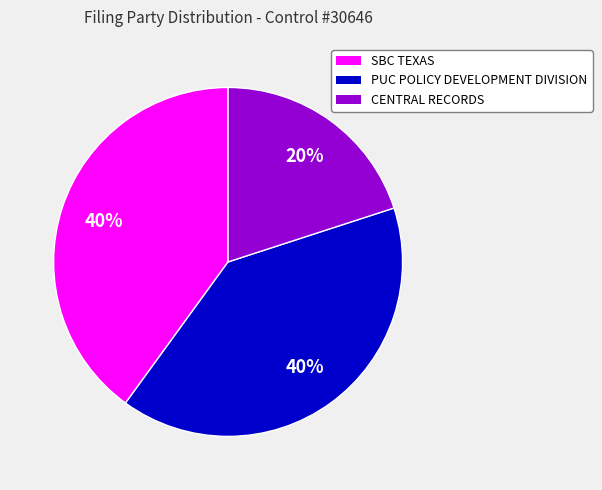

Which has a higher value, PUC POLICY DEVELOPMENT DIVISION or CENTRAL RECORDS?

PUC POLICY DEVELOPMENT DIVISION